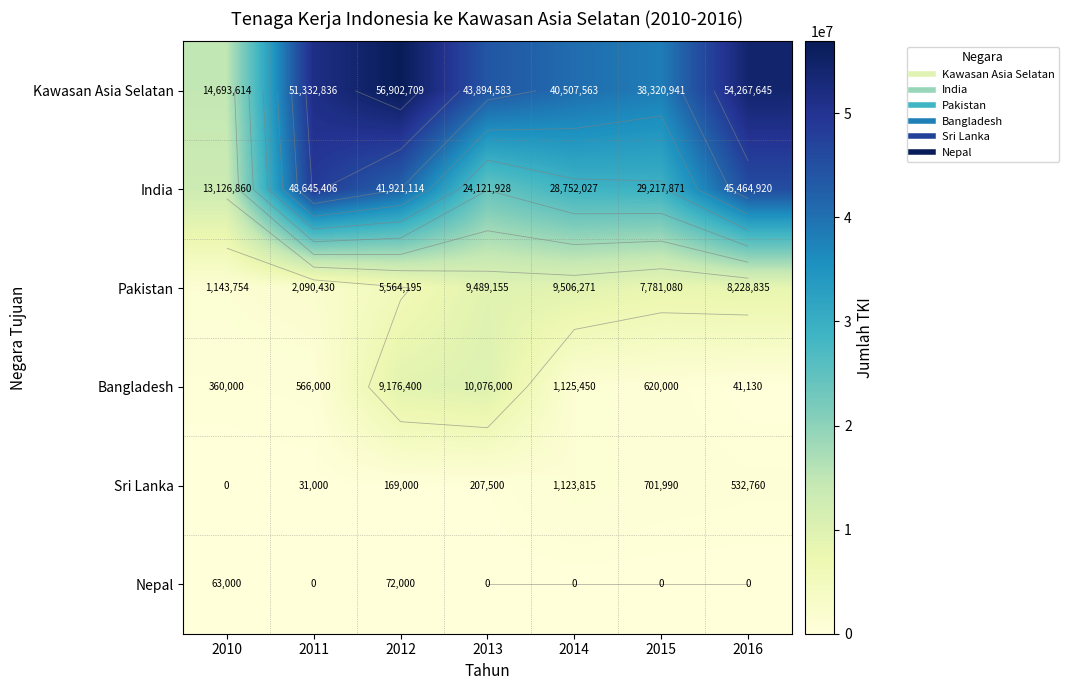

What is the approximate value of Kawasan Asia Selatan at 2014?

40507563